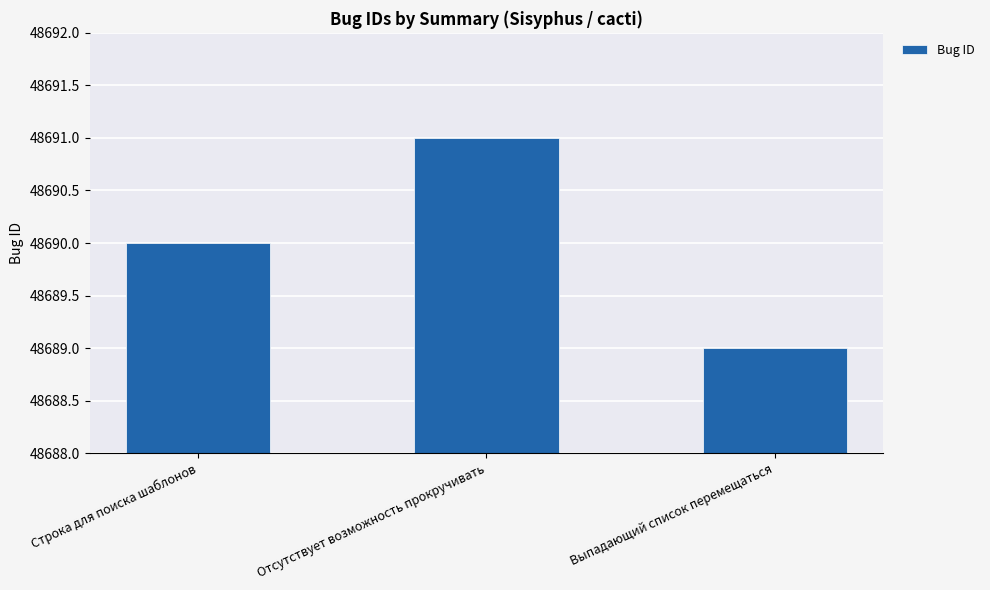

Rank the categories by value from lowest to highest.

Выпадающий список перемещаться, Строка для поиска шаблонов, Отсутствует возможность прокручивать